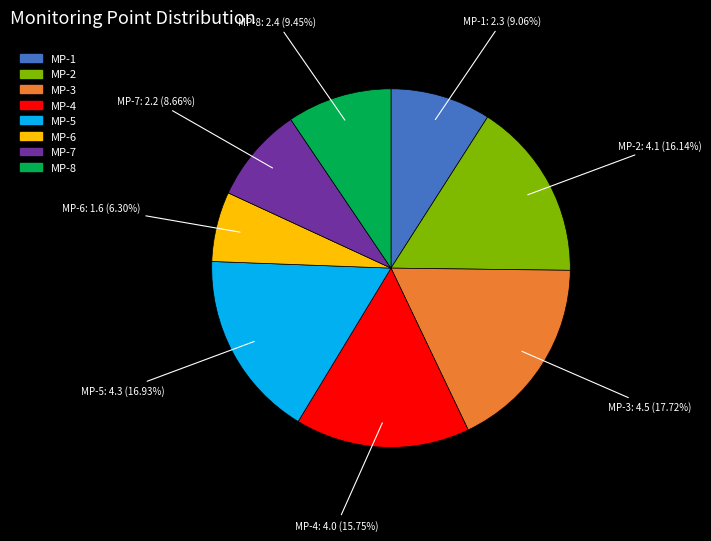

Does MP-6 represent more than half of the total?

No